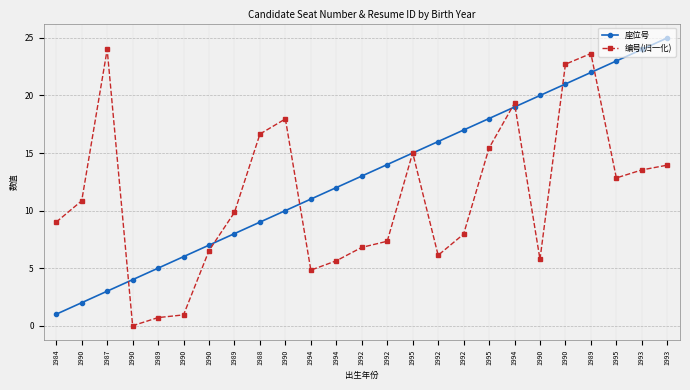

Which category has the highest value in the 编号(归一化) series?

1987